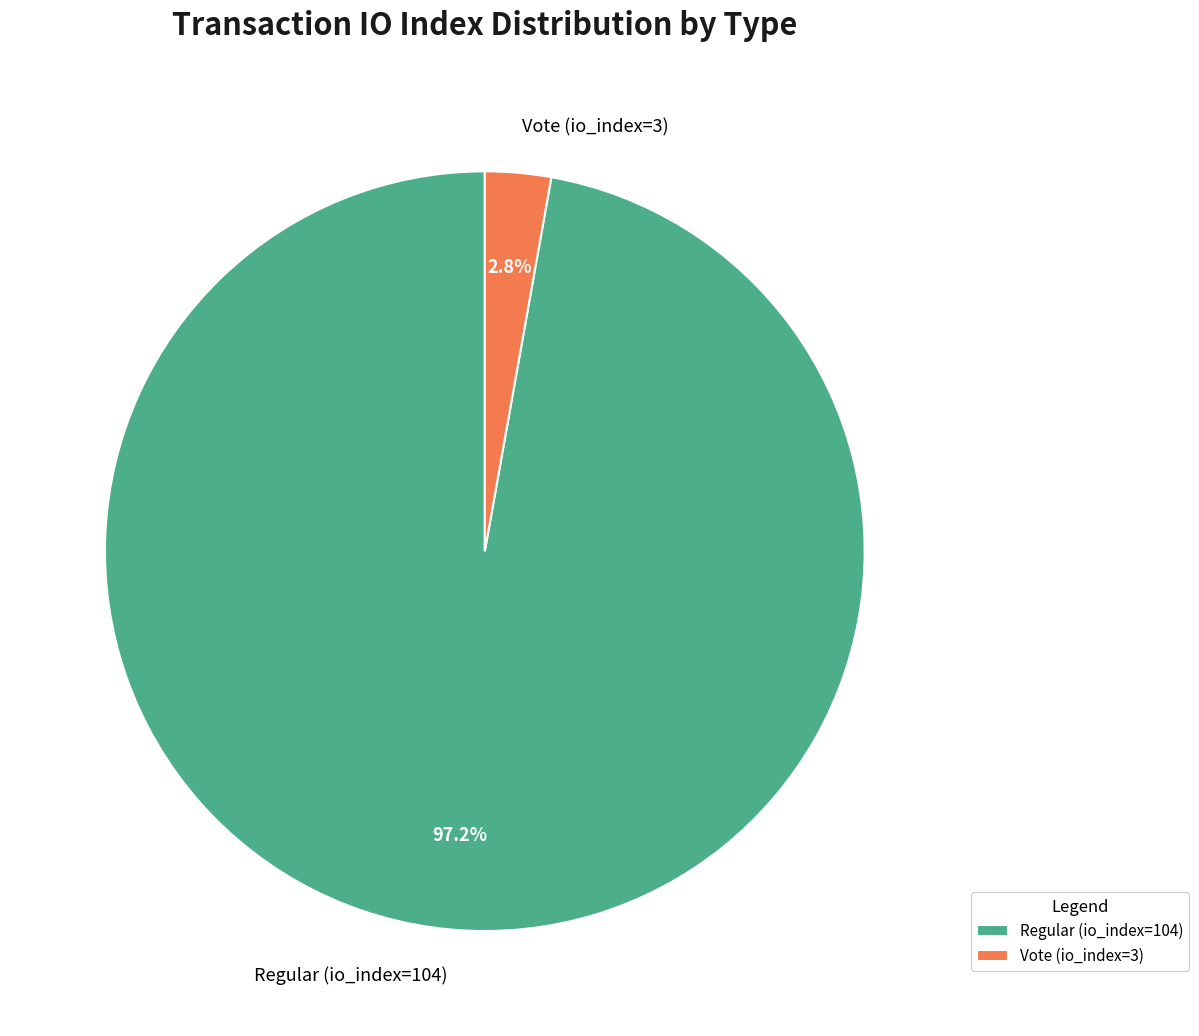

Which slice is the largest?

Regular (io_index=104)